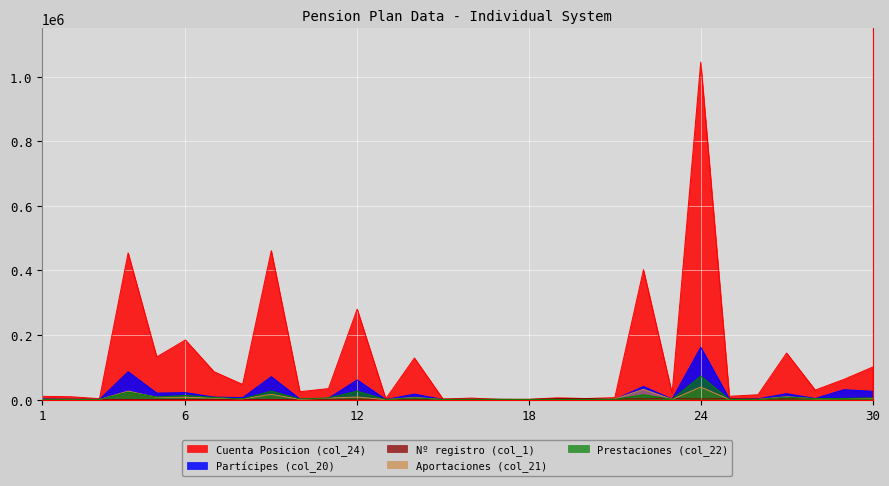

True or false: Nº registro (col_1) has a value of 352 at 11.

False